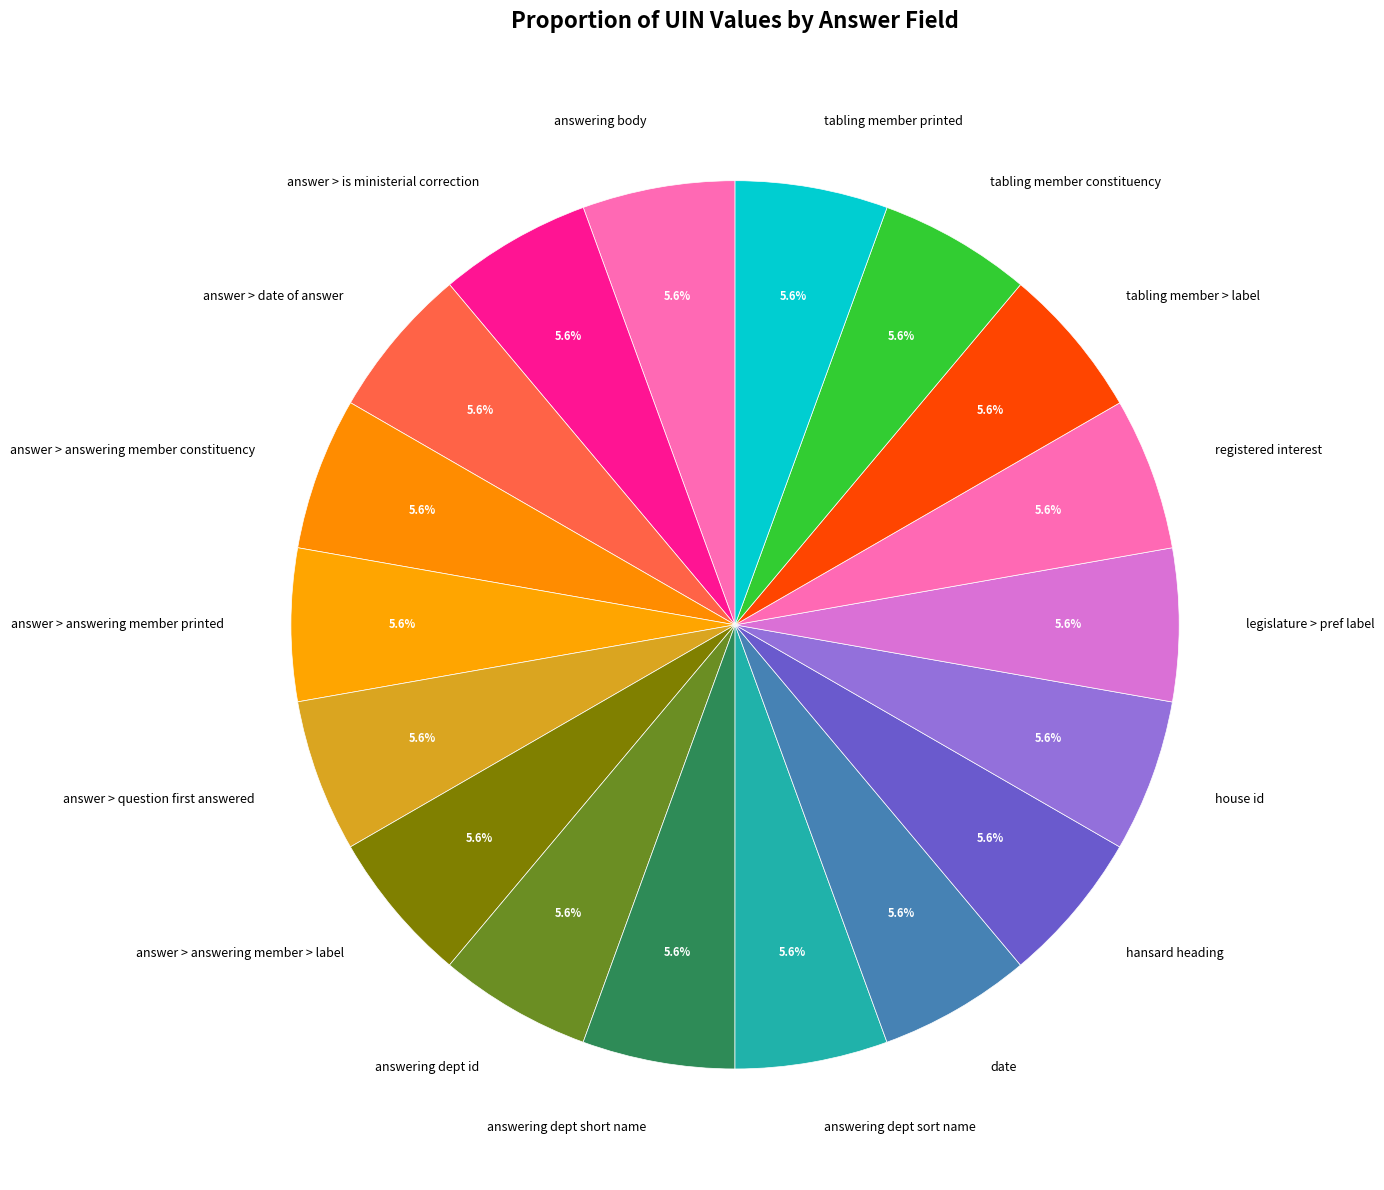

Does answer > answering member constituency account for over 50% of the chart?

No